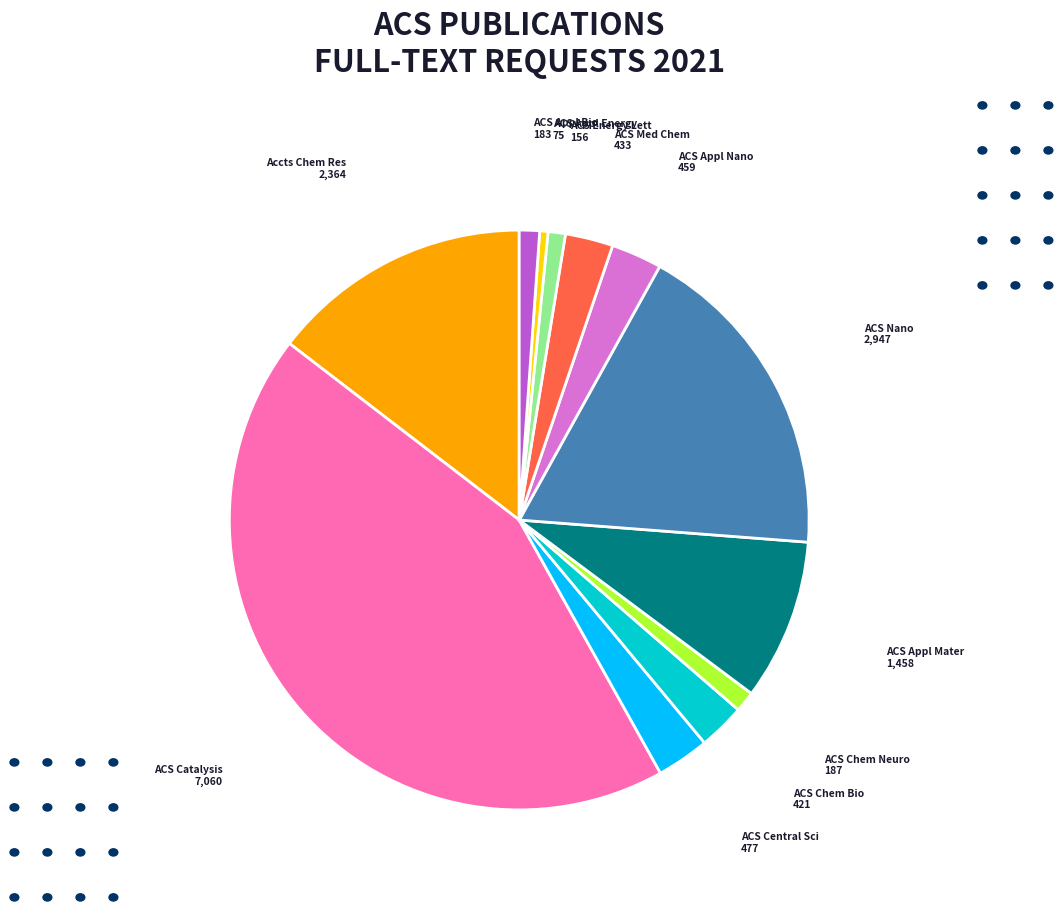

Is there a majority slice in this chart?

No